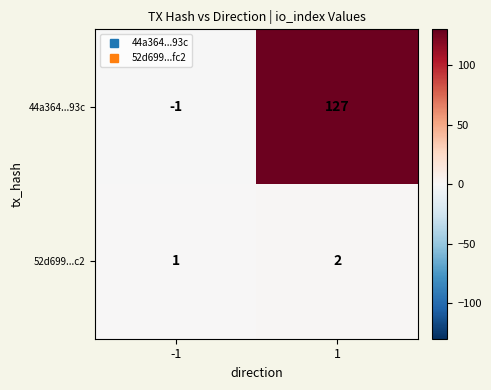

What is the total value across all series at 1?

129